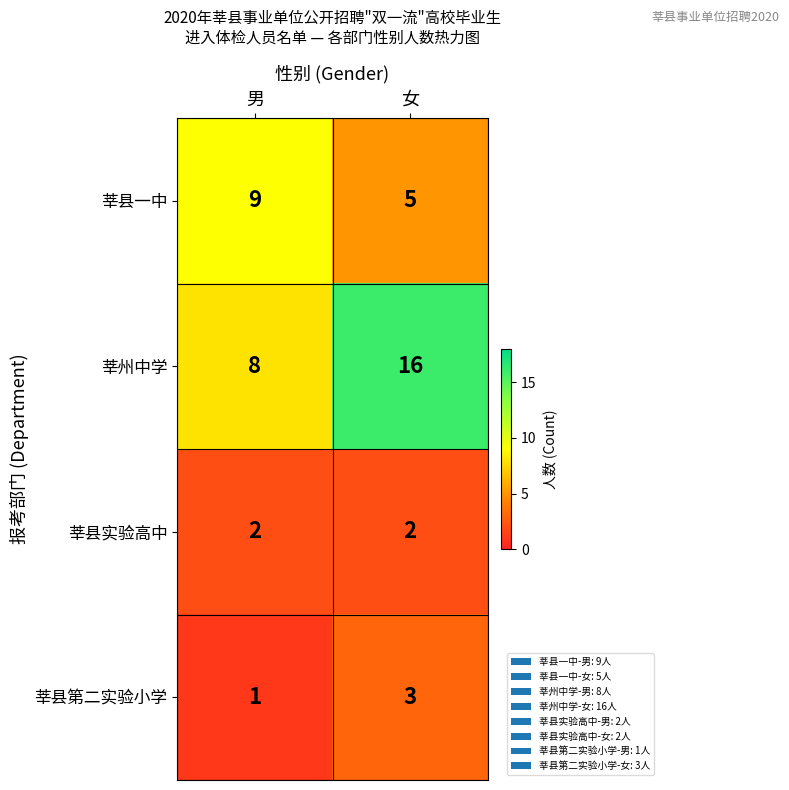

What is the total value across all series at 男?

20